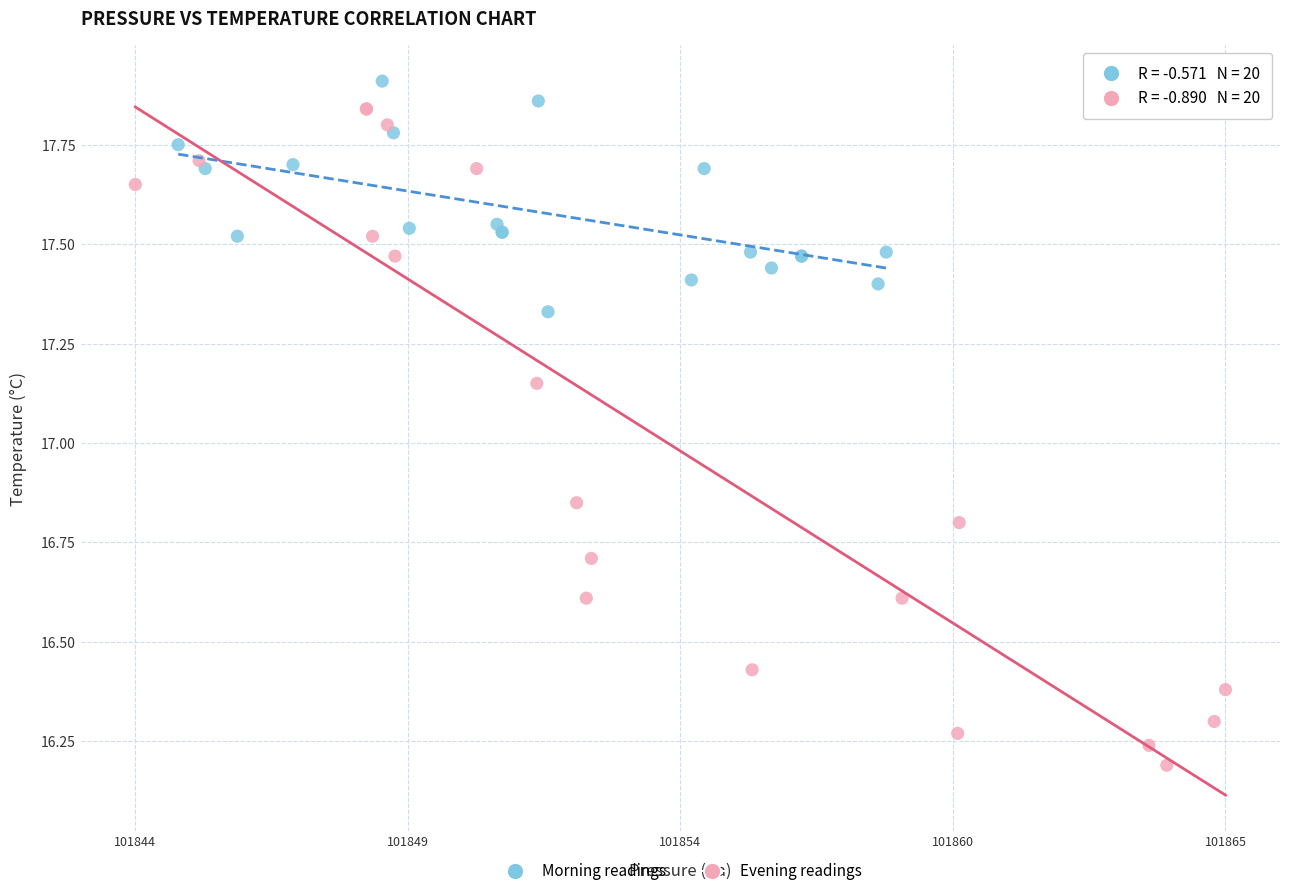

Which series reaches the maximum Y coordinate?

Morning readings